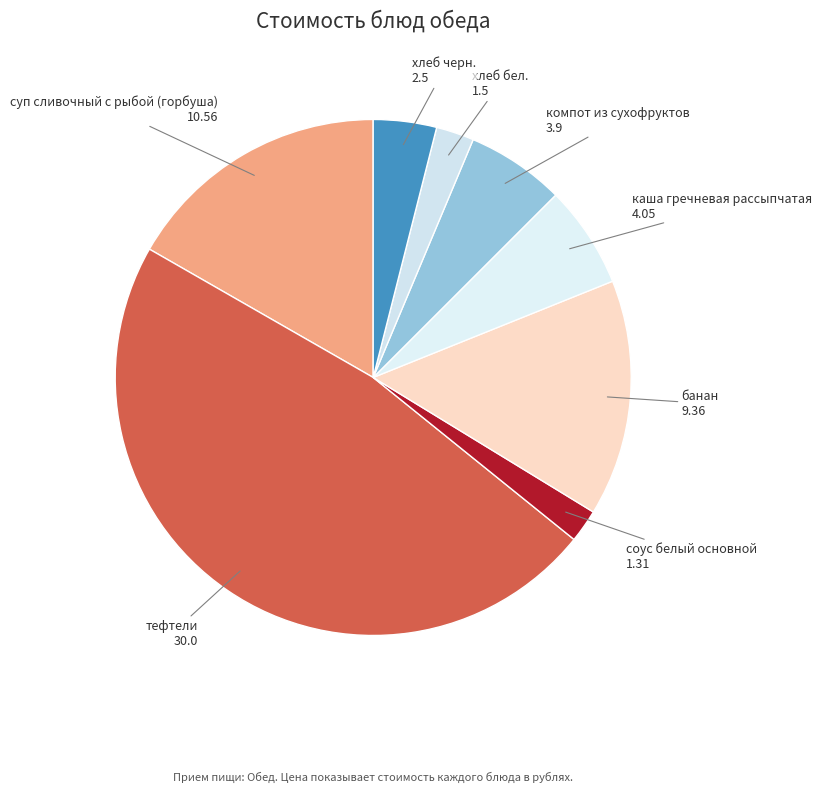

Does any single category account for the majority?

No